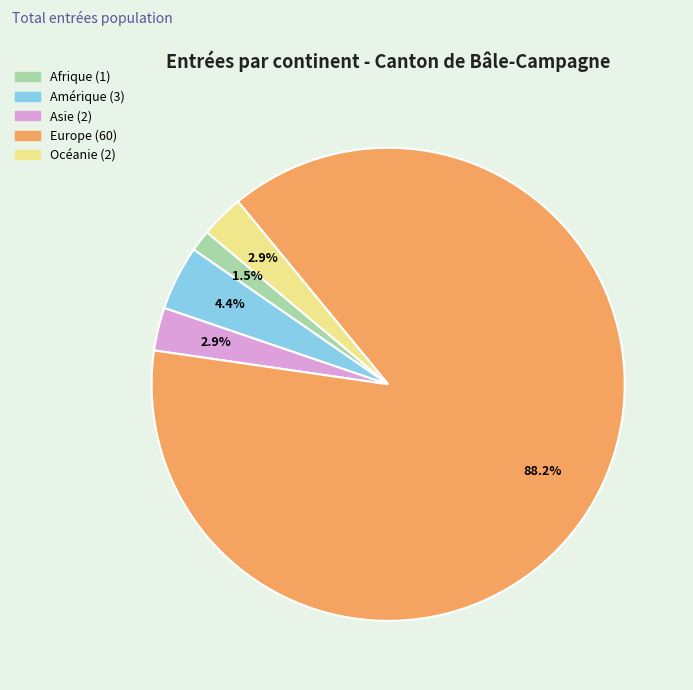

Do Asie and Océanie together represent more than half of the pie?

No